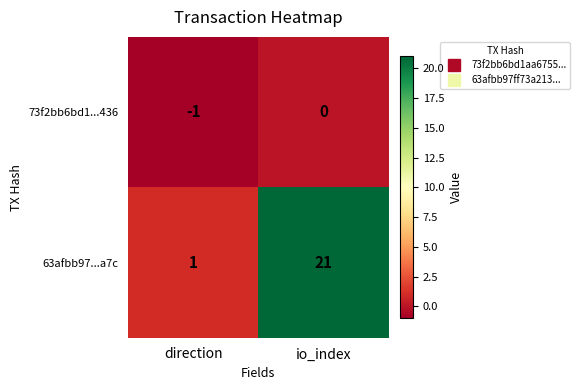

Which series has the widest spread of values?

63afbb97...a7c